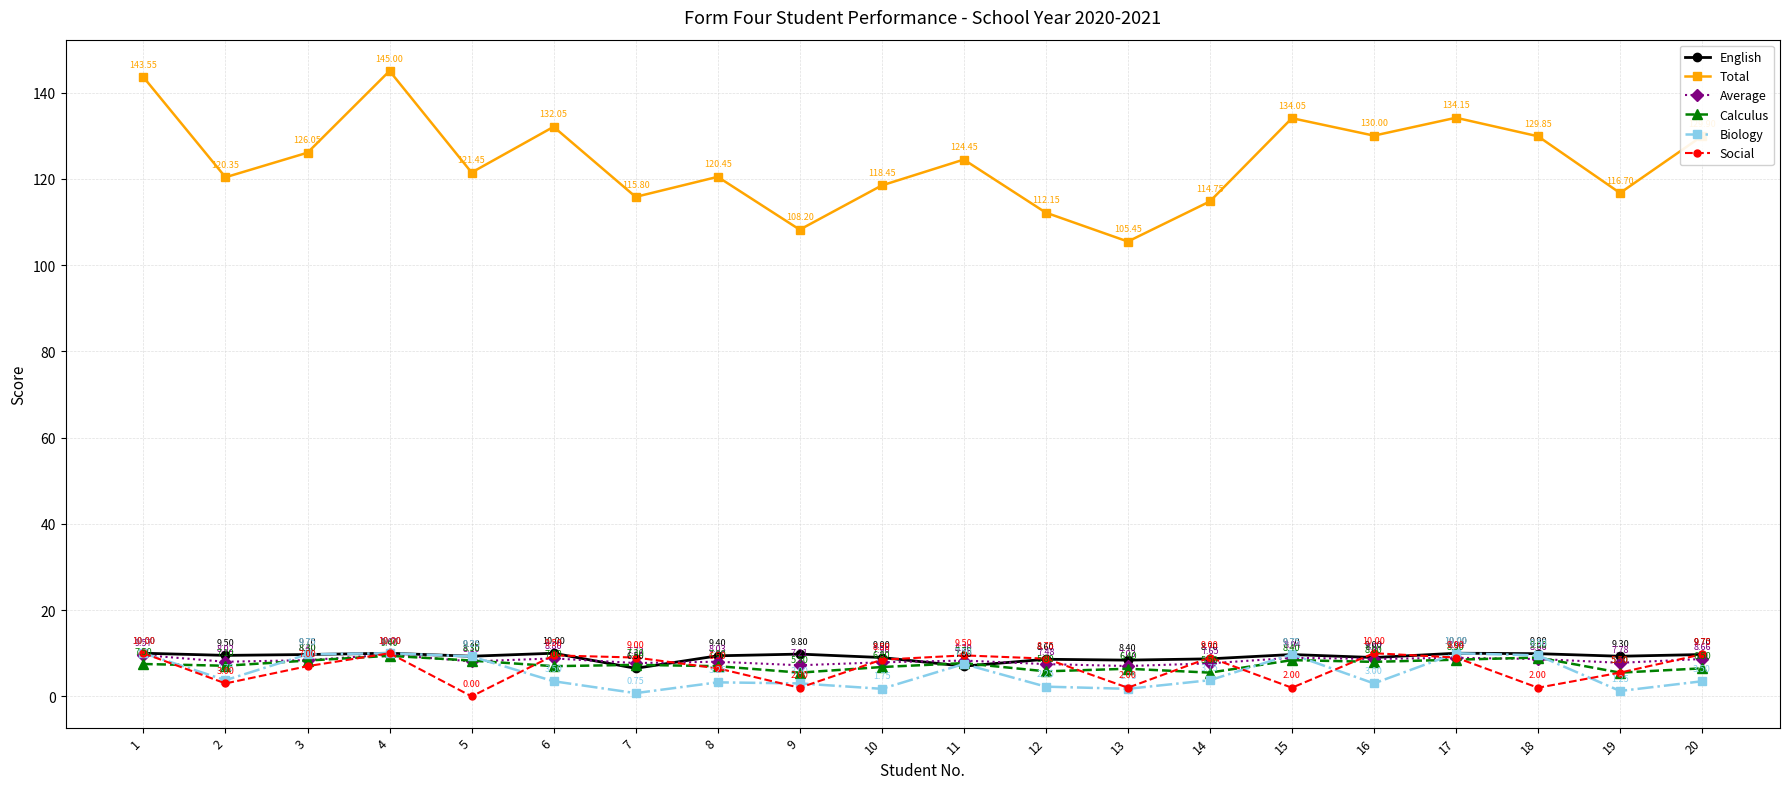

At which category does Average reach its first local valley?

2